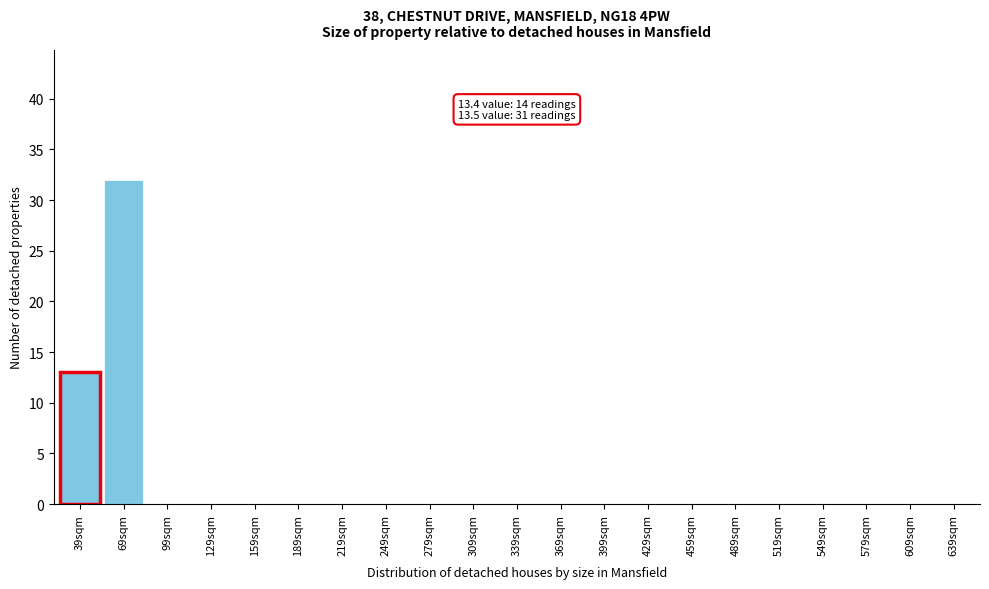

Reading left to right, list all the values displayed in this chart.

39sqm=13	69sqm=32	99sqm=0	129sqm=0	159sqm=0	189sqm=0	219sqm=0	249sqm=0	279sqm=0	309sqm=0	339sqm=0	369sqm=0	399sqm=0	429sqm=0	459sqm=0	489sqm=0	519sqm=0	549sqm=0	579sqm=0	609sqm=0	639sqm=0